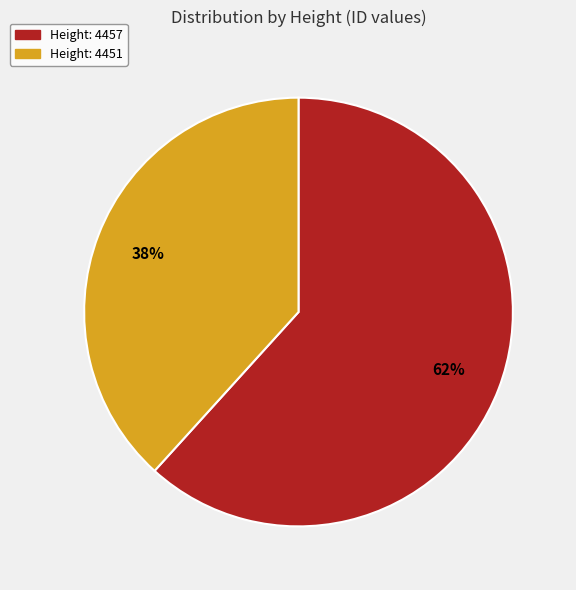

Is there any slice that represents more than half of the pie?

Yes